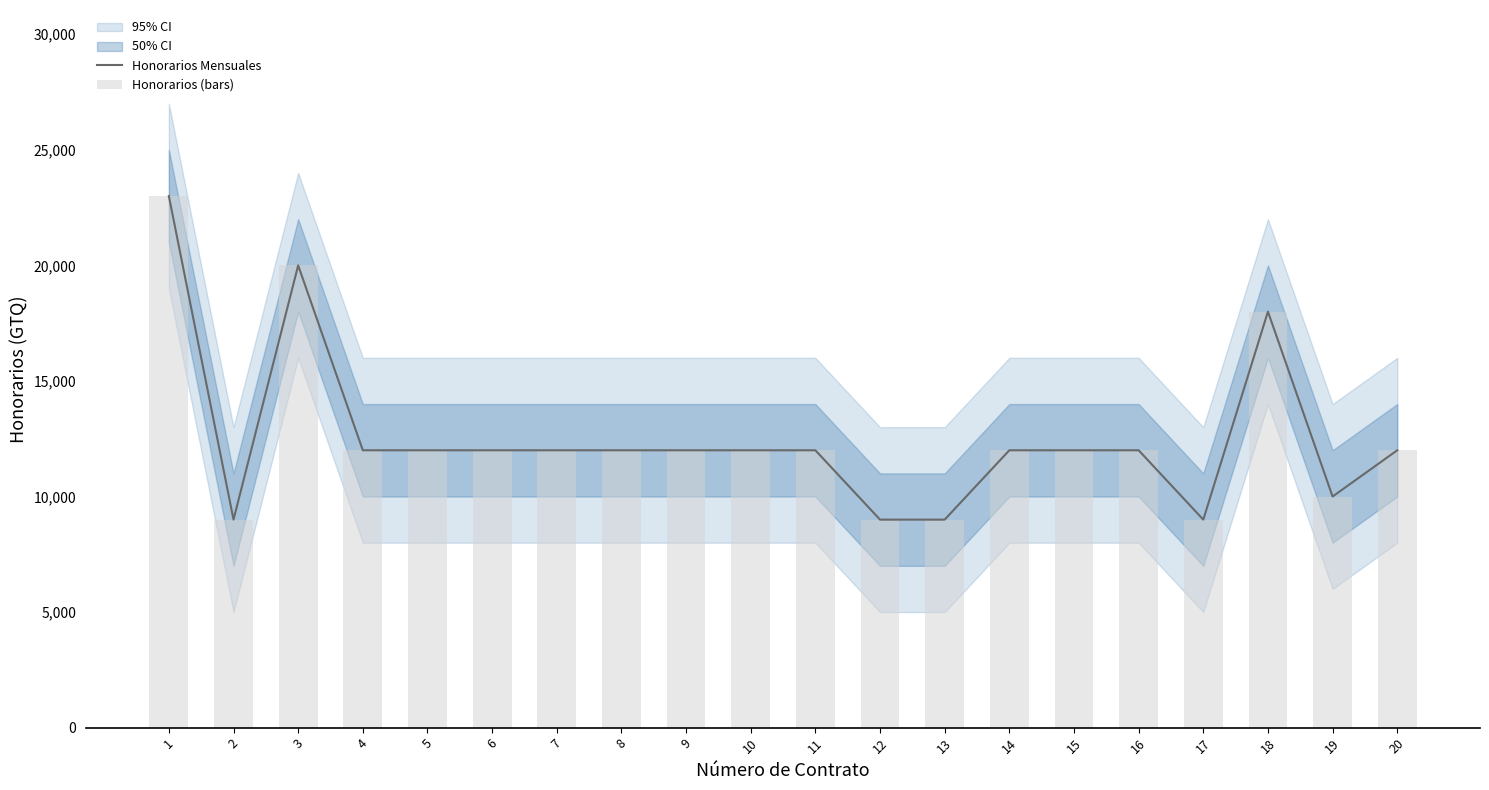

Reading left to right, extract all data points from this chart.

Honorarios Mensuales: 1=23000	2=9000	3=20000	4=12000	5=12000	6=12000	7=12000	8=12000	9=12000	10=12000	11=12000	12=9000	13=9000	14=12000	15=12000	16=12000	17=9000	18=18000	19=10000	20=12000
Honorarios (bars): 1=23000	2=9000	3=20000	4=12000	5=12000	6=12000	7=12000	8=12000	9=12000	10=12000	11=12000	12=9000	13=9000	14=12000	15=12000	16=12000	17=9000	18=18000	19=10000	20=12000